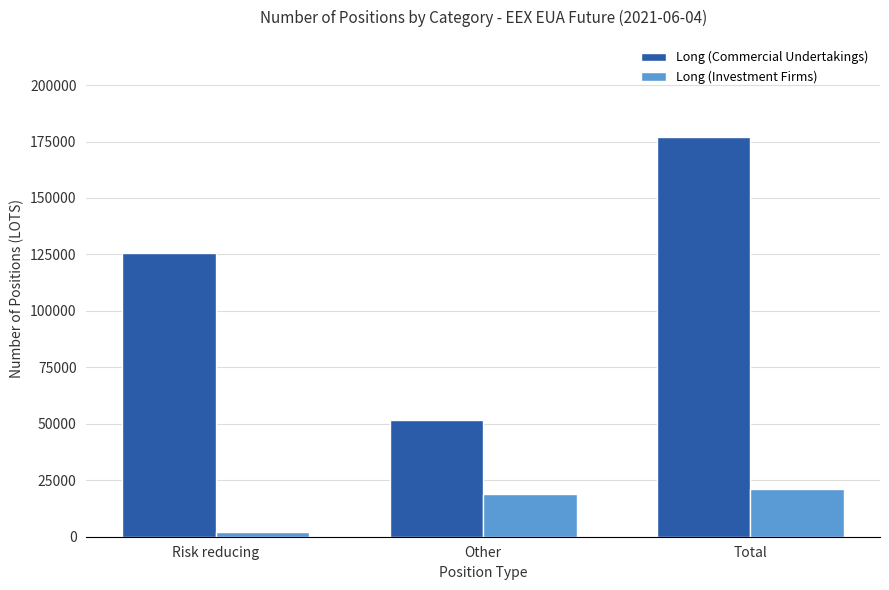

Reading right to left, extract all data points from this chart.

Long (Commercial Undertakings): 177110.5	51653.3	125457.2
Long (Investment Firms): 21085.5	18965.5	2120.0